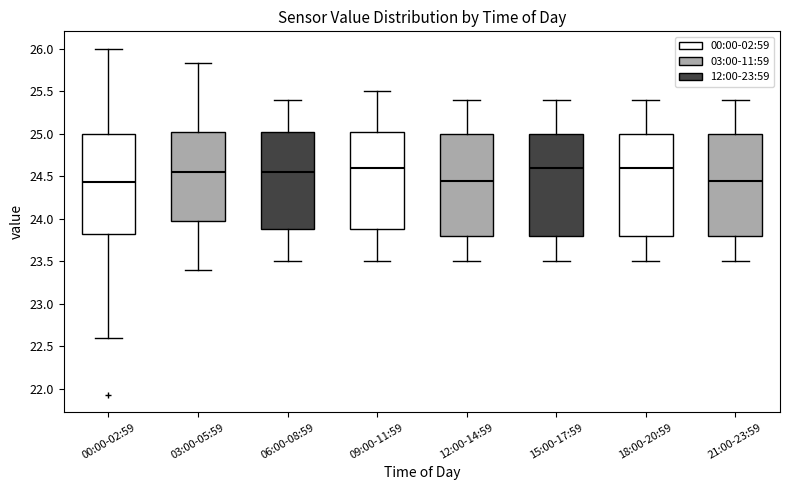

Reading left to right, read every box against the y-axis: the position of its median line, the range the box covers, and the ends of its whiskers. The values are not printed on the chart, so give them approximately, as read against the axis.

00:00-02:59: median 24.45, box 23.85 to 25.00, whiskers 22.60 to 26.00
03:00-05:59: median 24.55, box 24.00 to 25.05, whiskers 23.40 to 25.85
06:00-08:59: median 24.55, box 23.90 to 25.05, whiskers 23.50 to 25.40
09:00-11:59: median 24.60, box 23.90 to 25.05, whiskers 23.50 to 25.50
12:00-14:59: median 24.45, box 23.80 to 25.00, whiskers 23.50 to 25.40
15:00-17:59: median 24.60, box 23.80 to 25.00, whiskers 23.50 to 25.40
18:00-20:59: median 24.60, box 23.80 to 25.00, whiskers 23.50 to 25.40
21:00-23:59: median 24.45, box 23.80 to 25.00, whiskers 23.50 to 25.40